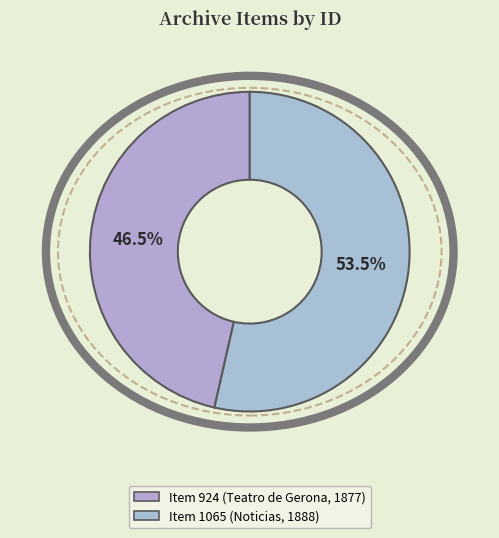

To the nearest percent, what portion does Item 924 (Teatro de Gerona, 1877) represent?

46%